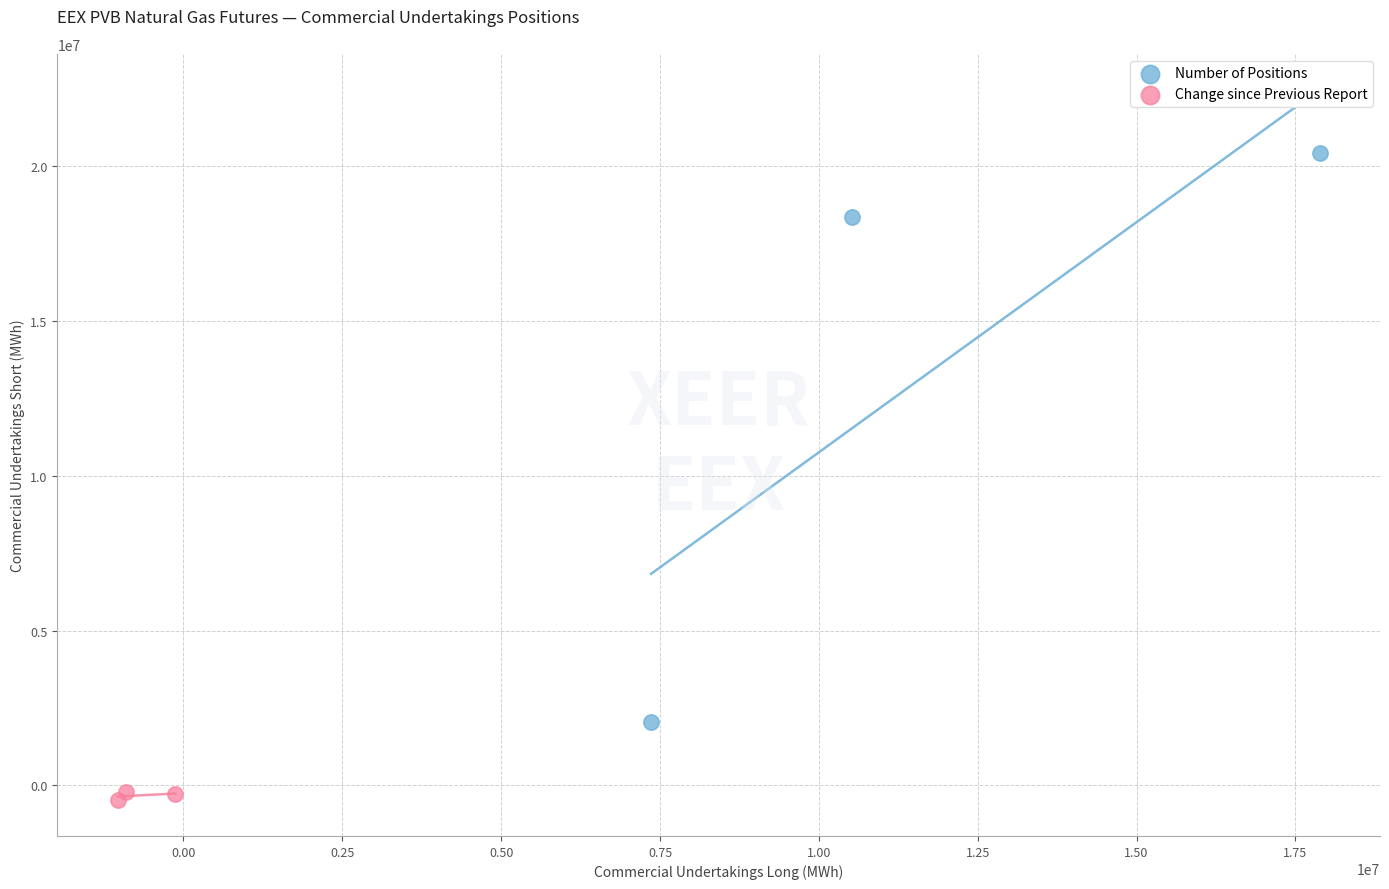

What are all the series names shown in the legend?

Number of Positions, Change since Previous Report